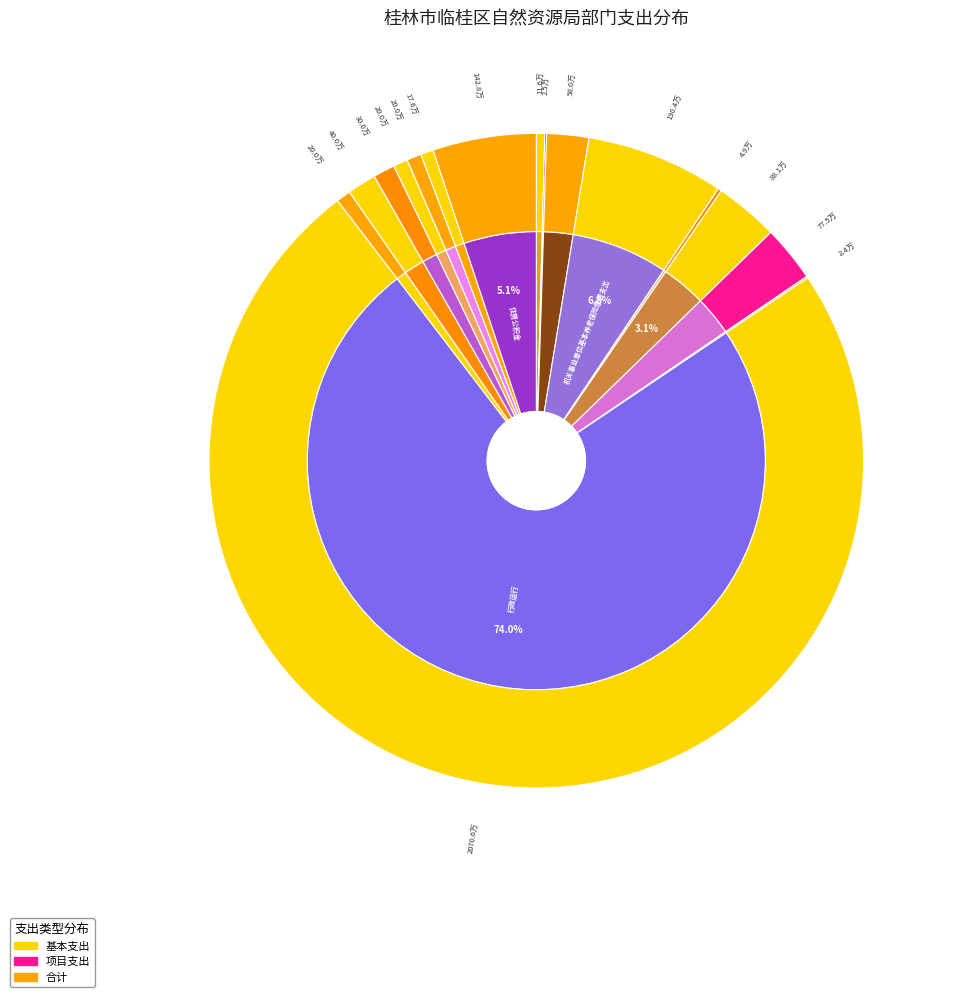

Which category has the smallest portion of the pie?

其他行政事业单位医疗支出